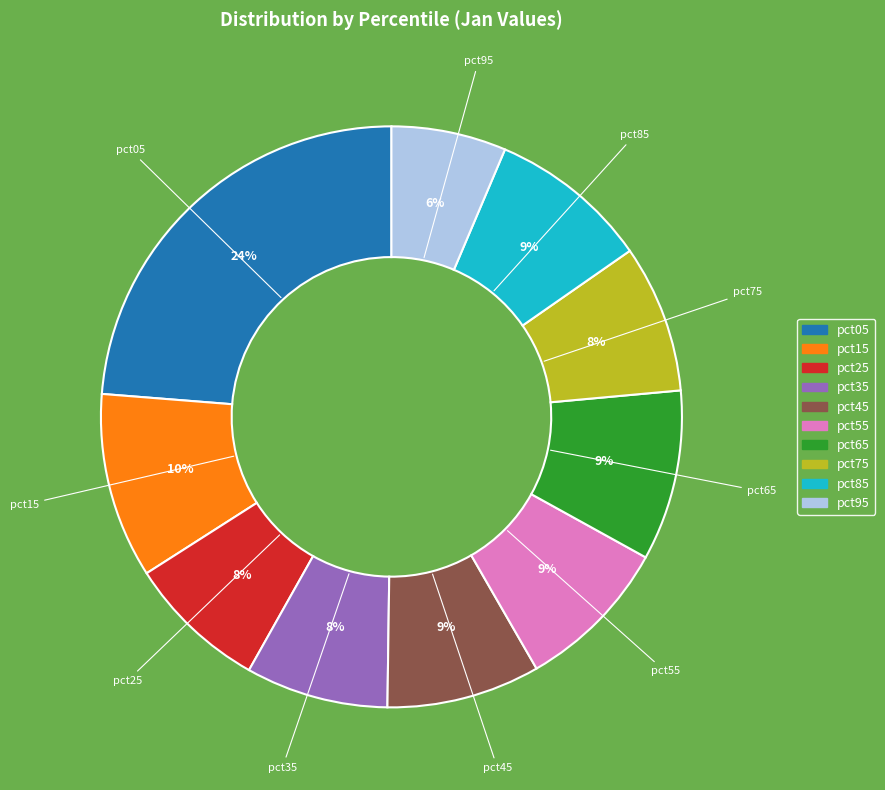

To the nearest percent, what percentage of the pie is pct65?

9%